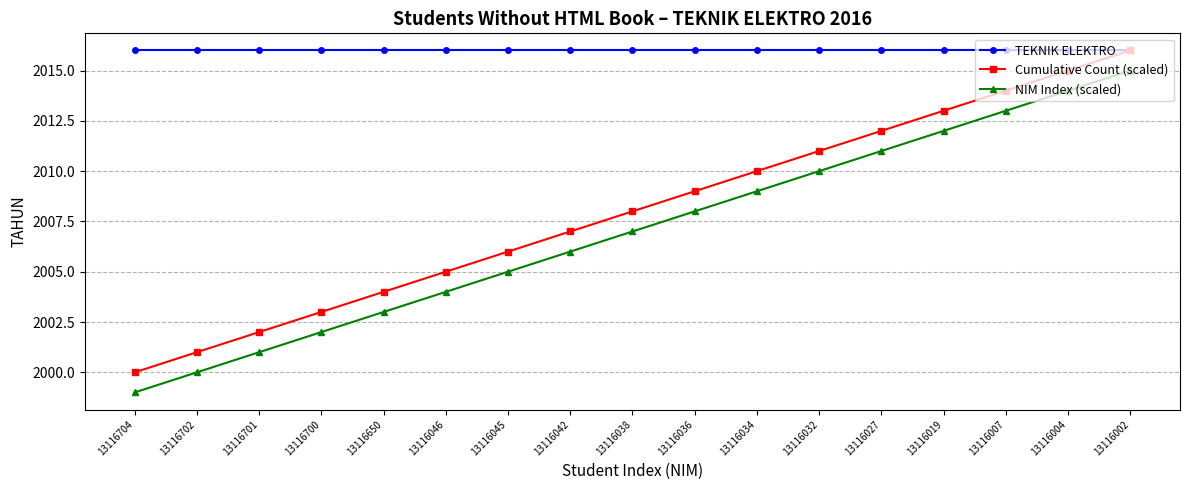

Which category has the highest value in the NIM Index (scaled) series?

13116002